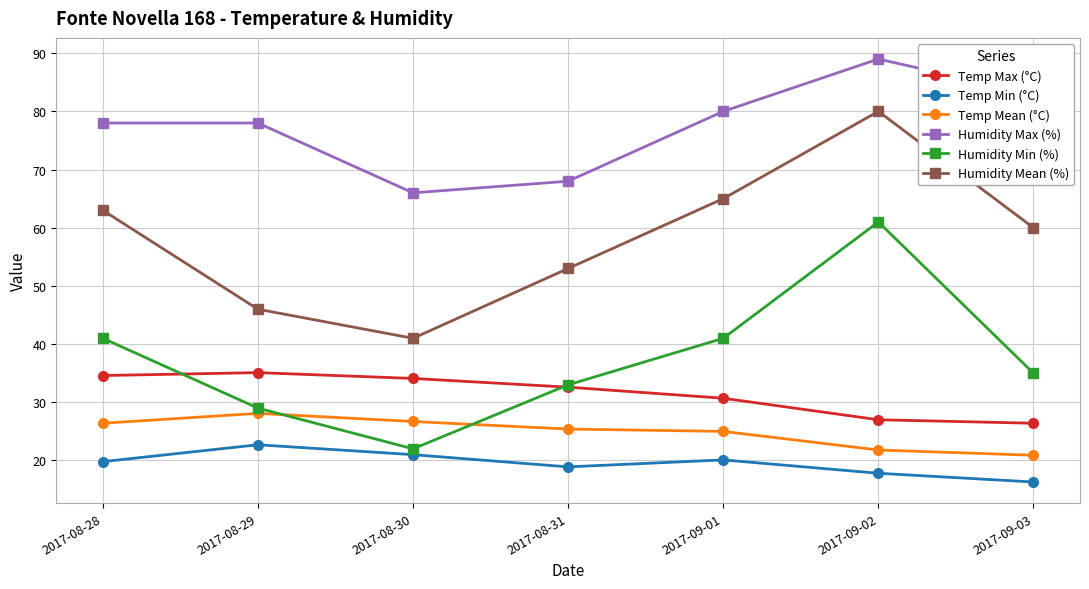

Does the chart display data point markers on the line(s)?

Yes